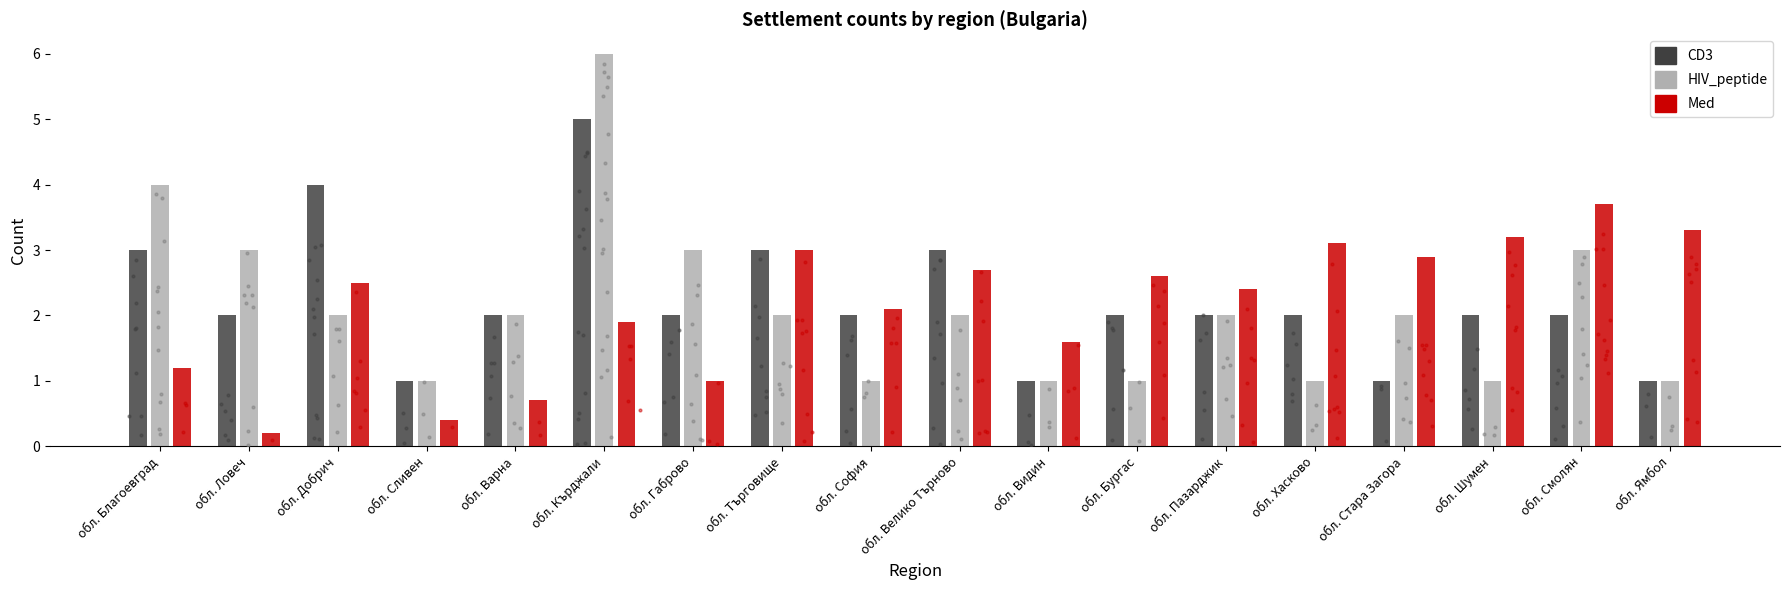

What are all the series names shown in the legend?

CD3, HIV_peptide, Med